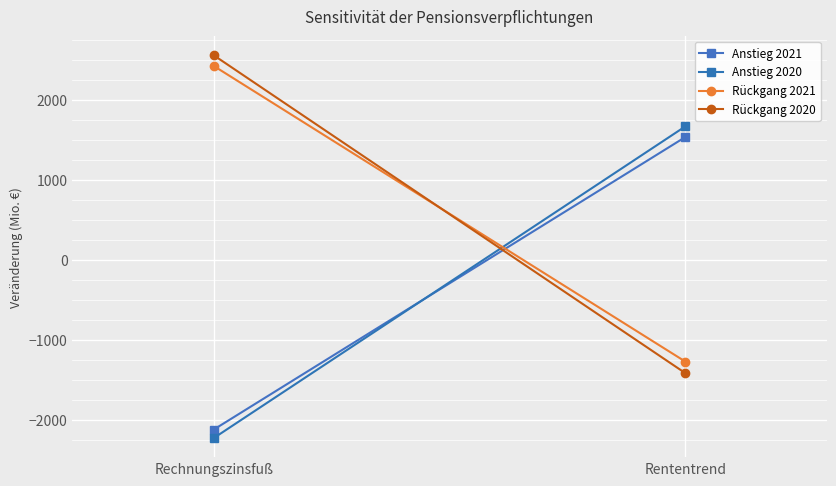

What is the value of the Anstieg 2021 point at the 1st from the left?

-2115